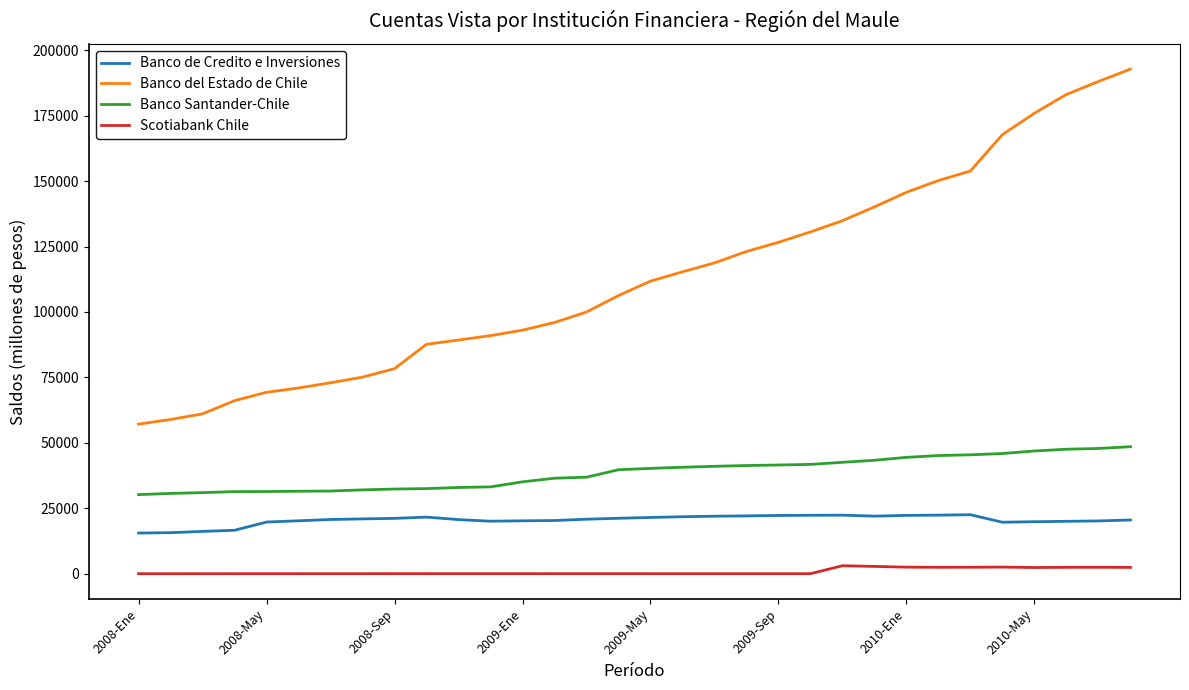

What is the difference between the second highest and second lowest values in the Banco del Estado de Chile series?

129125